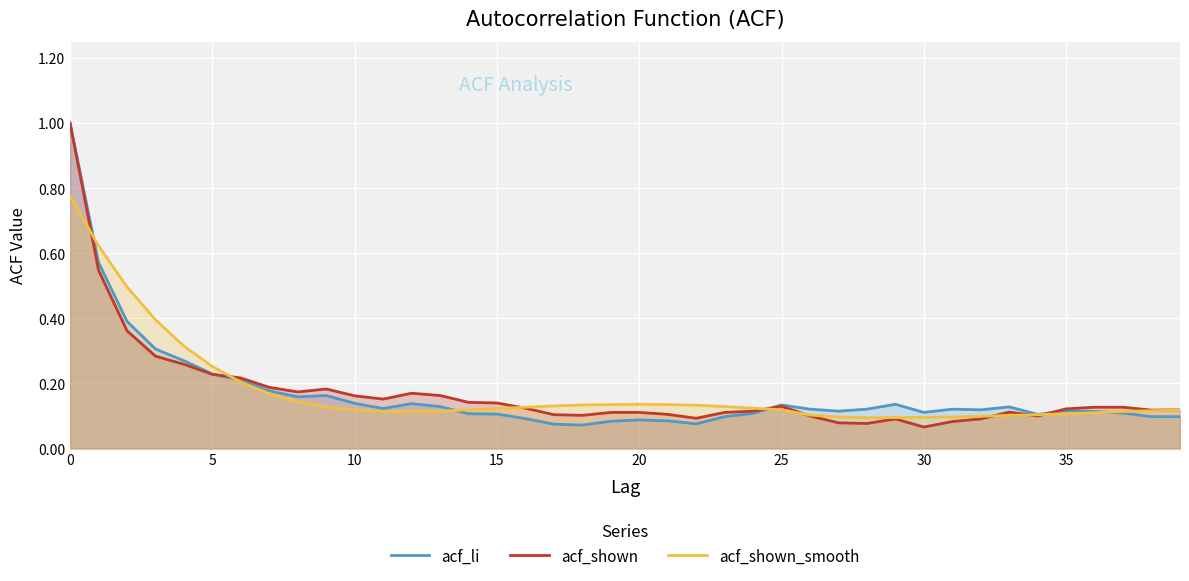

How many times do acf_li and acf_shown cross each other?

3